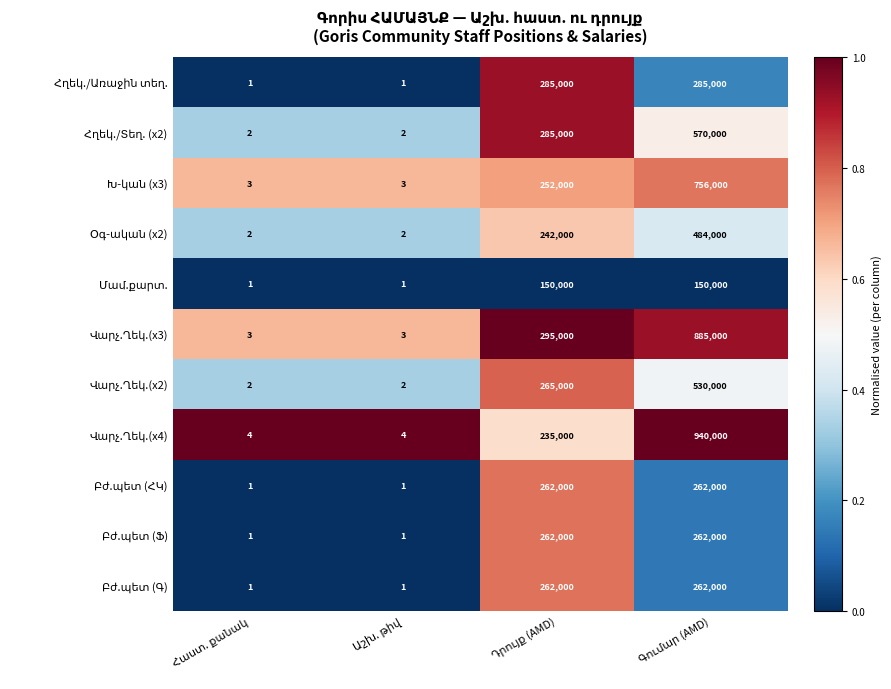

What is the maximum value shown in the chart?

940000